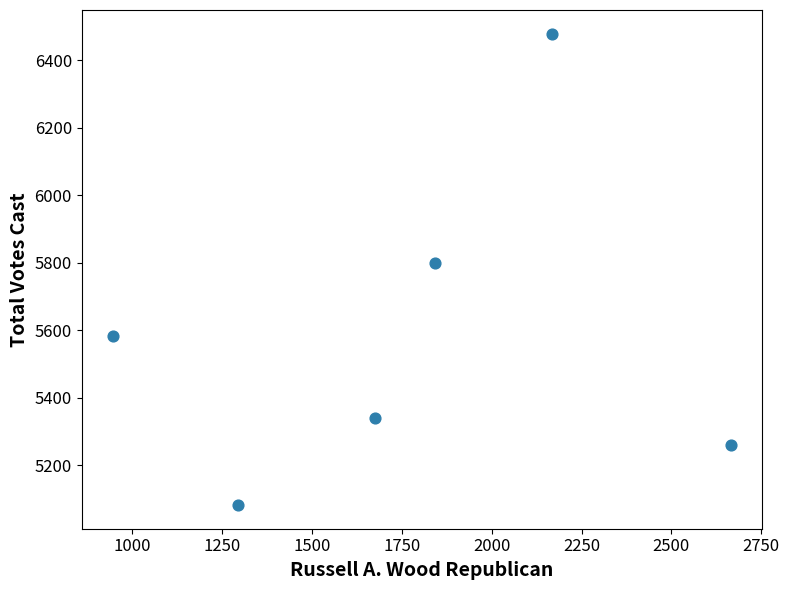

What Y value in the scatter plot is closest to 5780?

5799